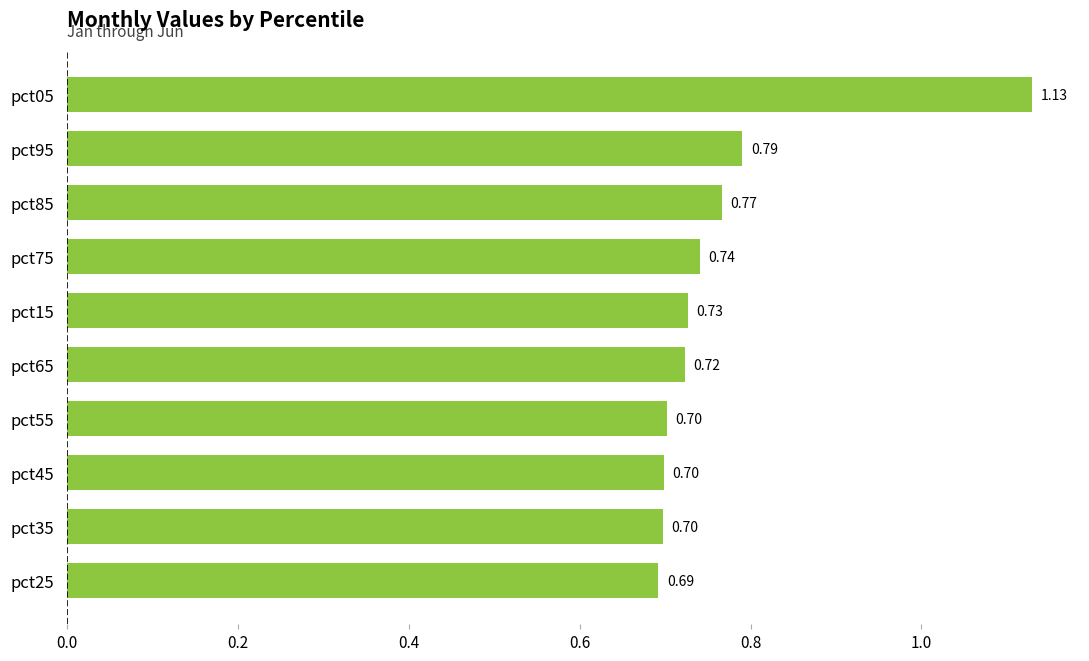

What is the difference between the maximum and minimum values?

0.4